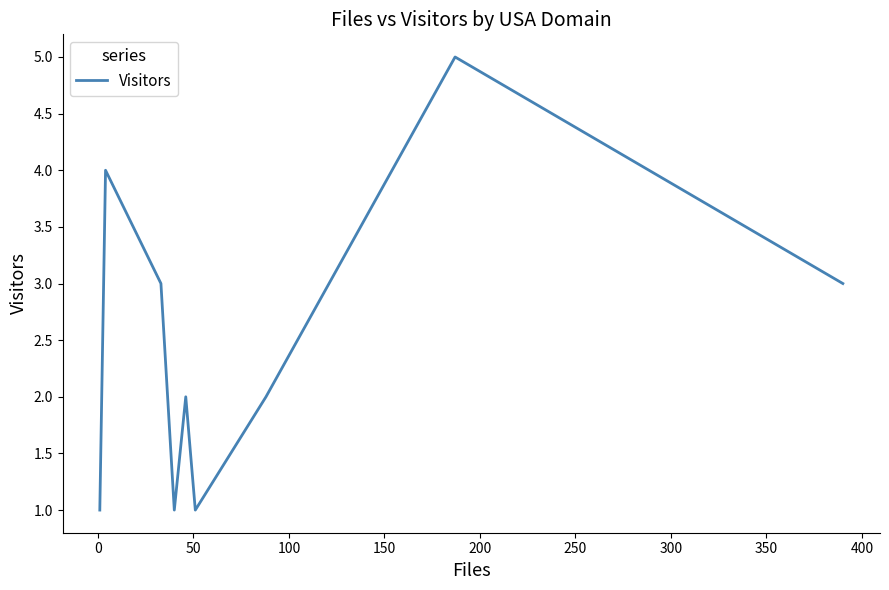

True or false: there are more than 2 points higher than both neighbors.

True